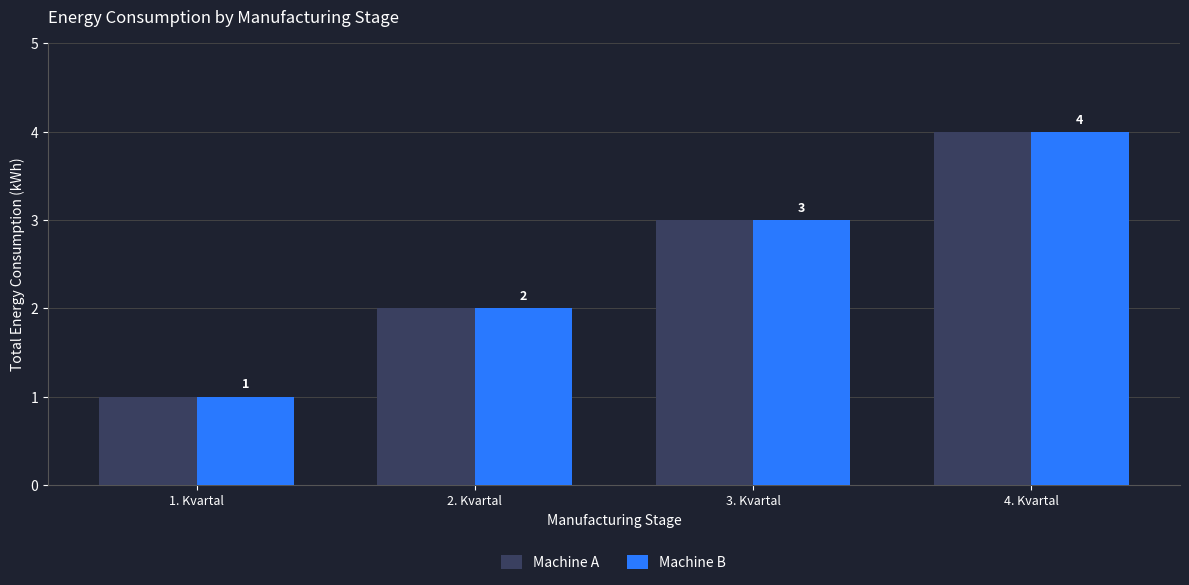

What is the difference between the maximum and minimum values in the Machine B series?

3